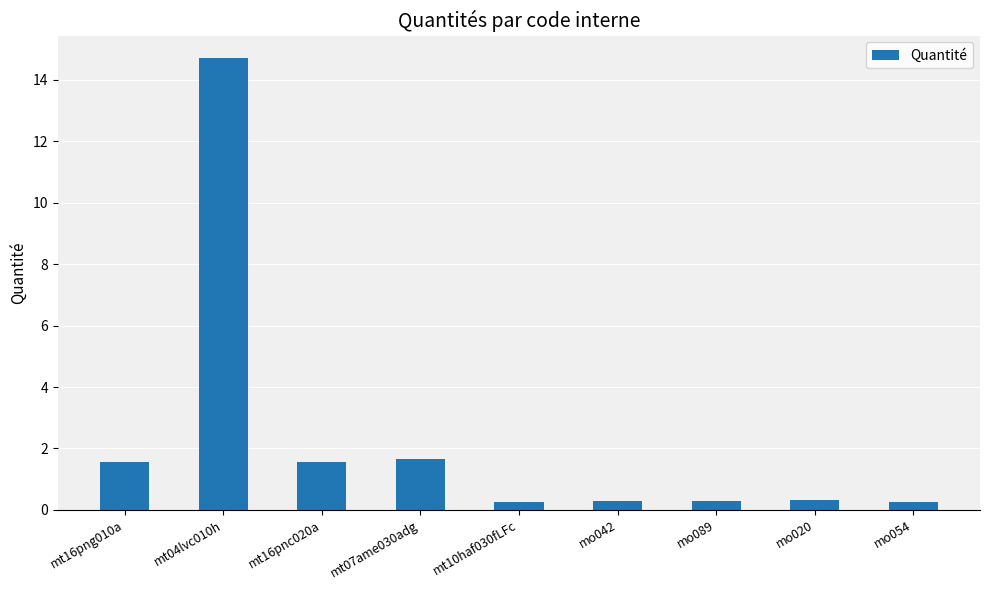

The chart shows a value of 0.3 at mo089. True or false?

True